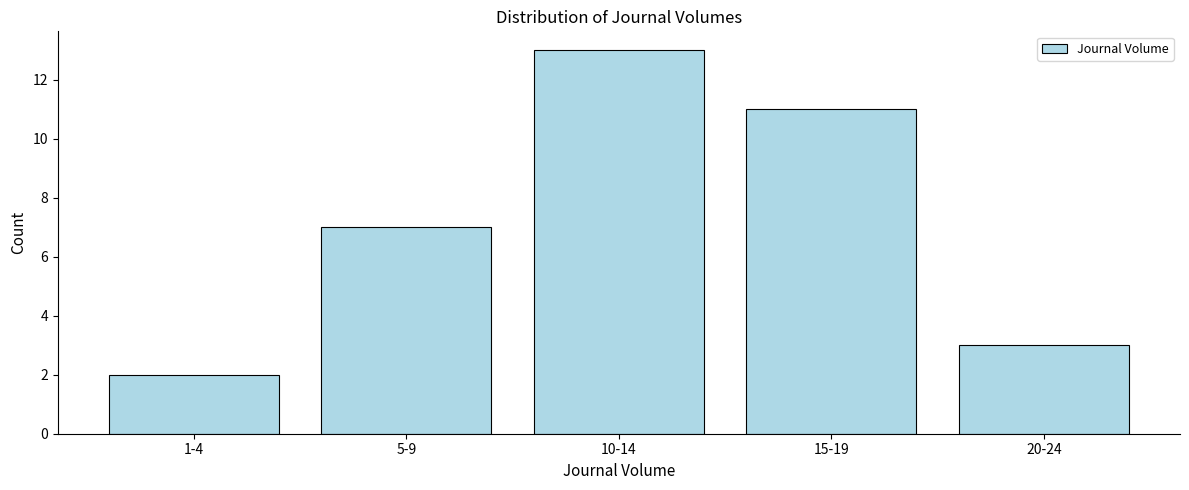

Reading left to right, list all the values displayed in this chart.

1-4=2	5-9=7	10-14=13	15-19=11	20-24=3